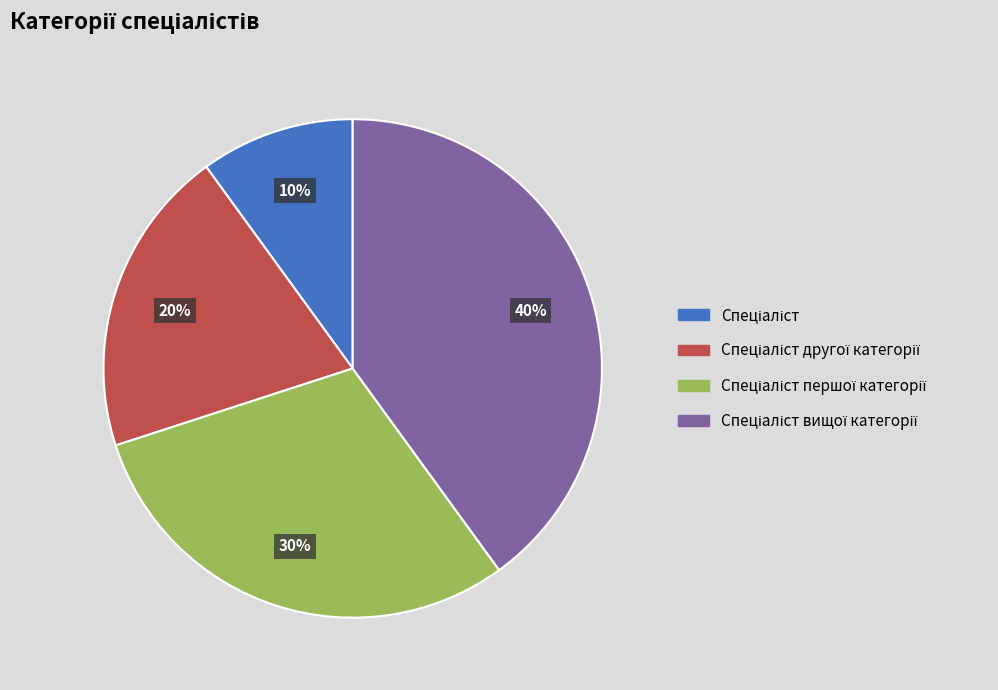

Is there any slice that represents more than half of the pie?

No